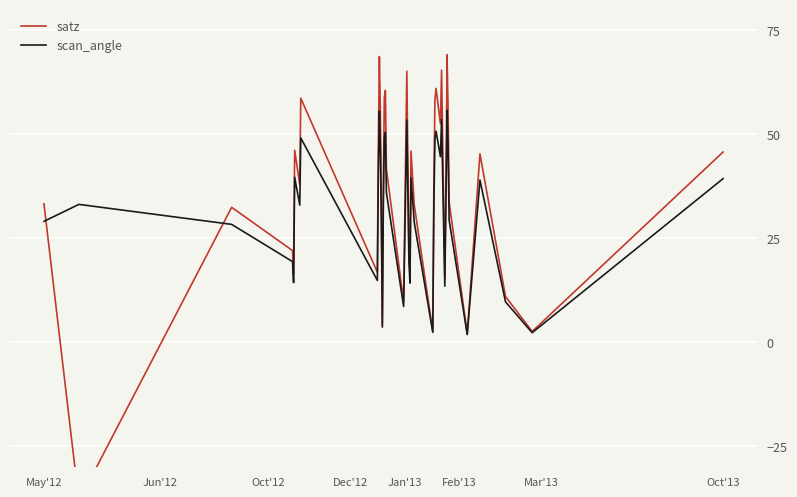

What is the highest value of the scan_angle series?

55.8